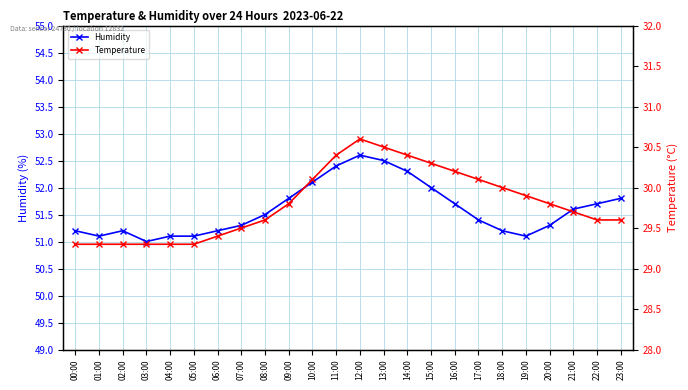

True or false: Temperature has more than 2 points higher than both neighbors.

False